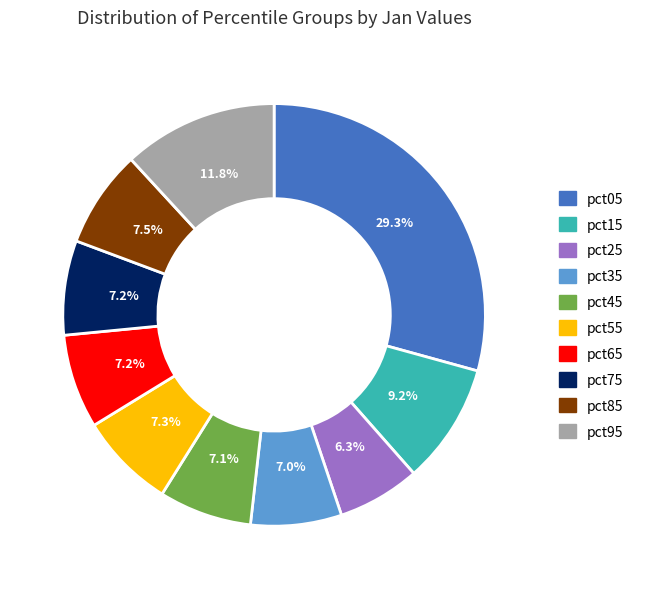

Combined, do pct35 and pct05 account for over 50%?

No